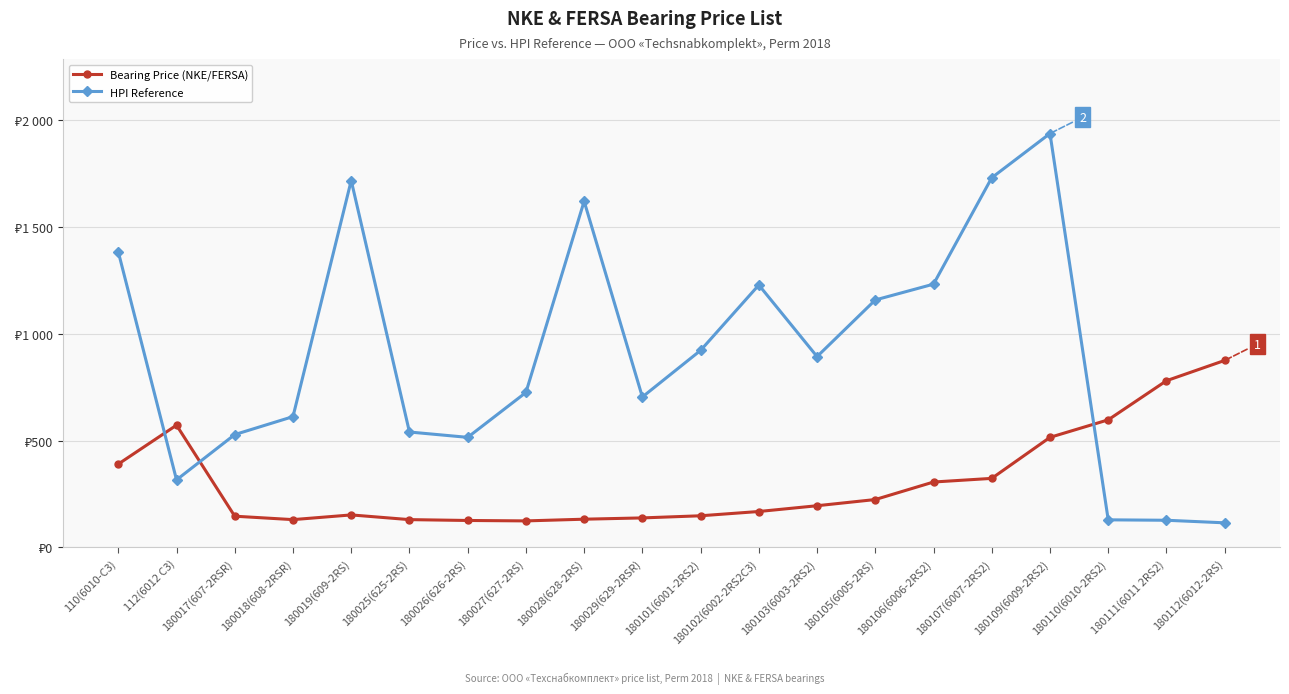

Which series ends up on top after the final intersection of Bearing Price (NKE/FERSA) and HPI Reference?

Bearing Price (NKE/FERSA)